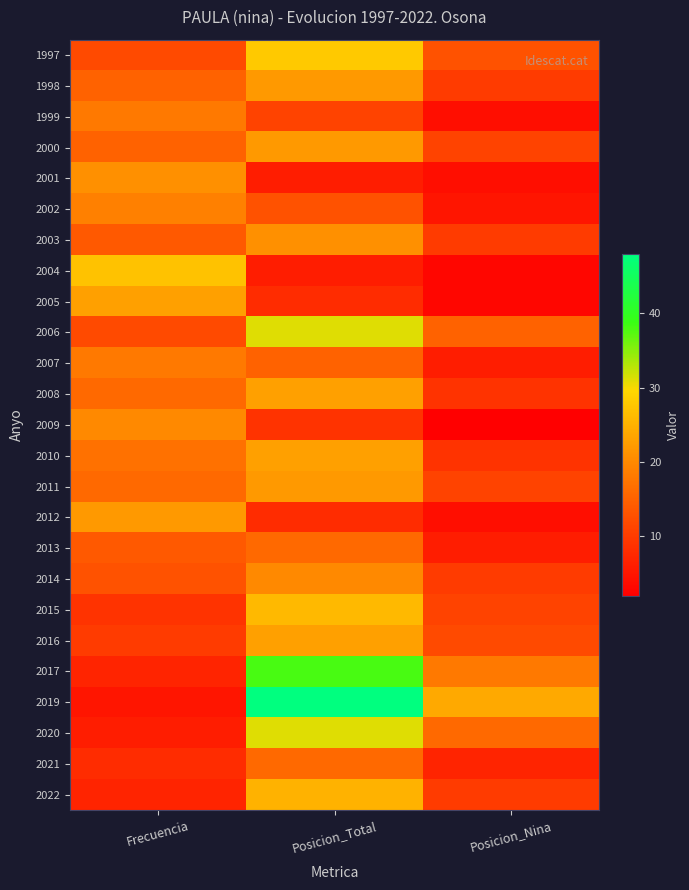

What is the maximum value shown in the chart?

48